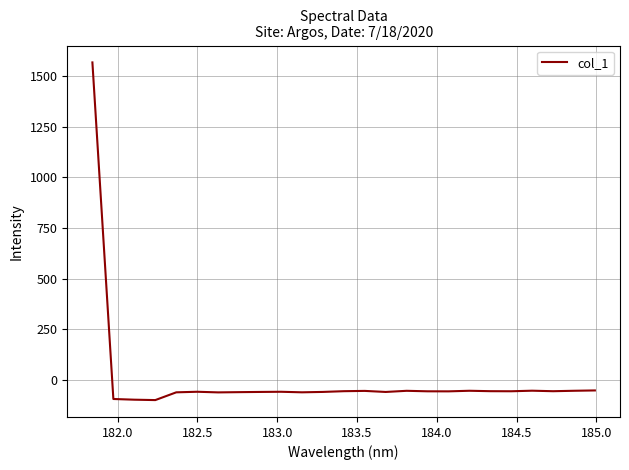

What is the greatest value displayed?

1568.2